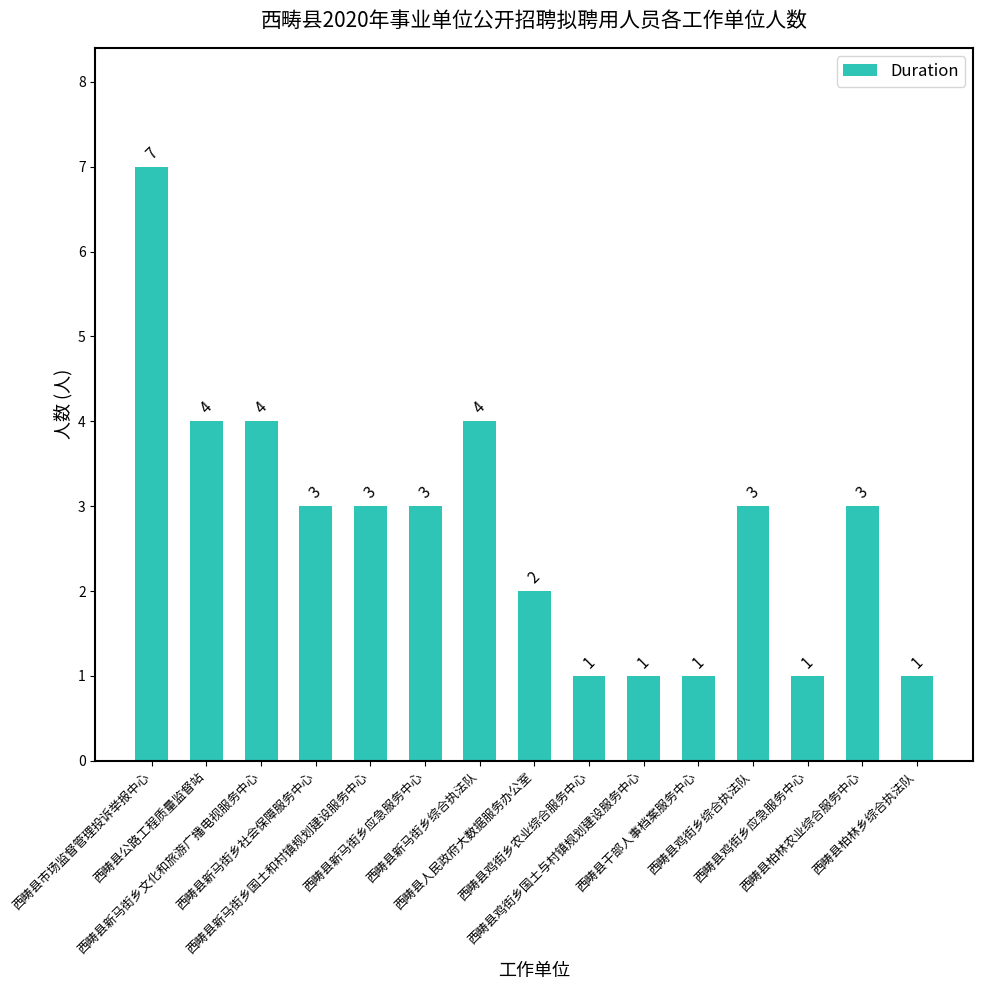

What is the ratio of the value at 西畴县鸡街乡应急服务中心 to the value at 西畴县市场监督管理投诉举报中心?

0.1